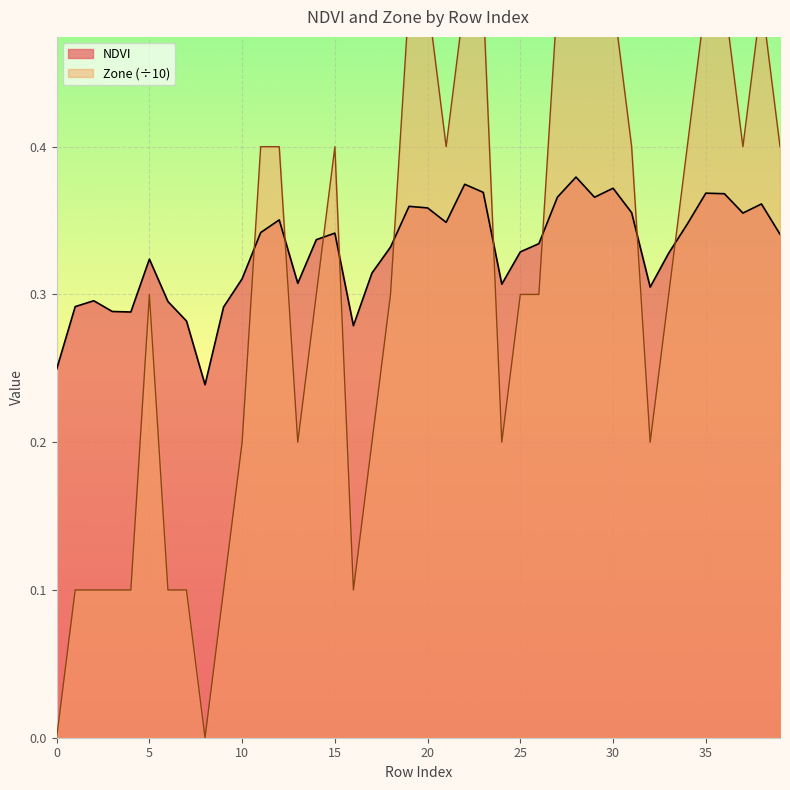

Does the chart display data point markers on the line(s)?

No